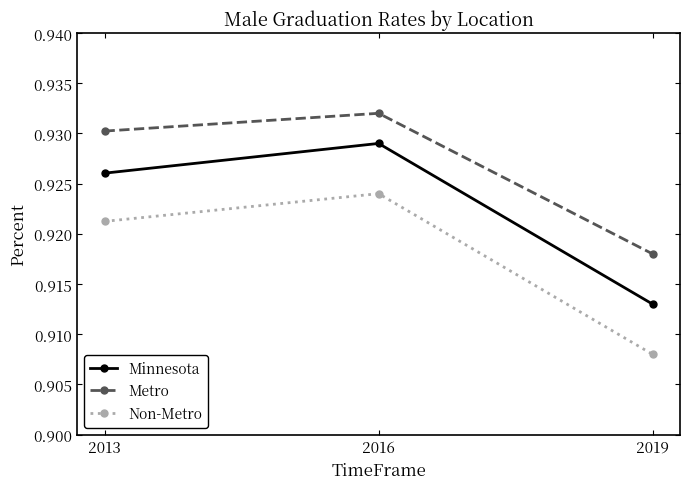

What is the sum of all Metro values?

2.8